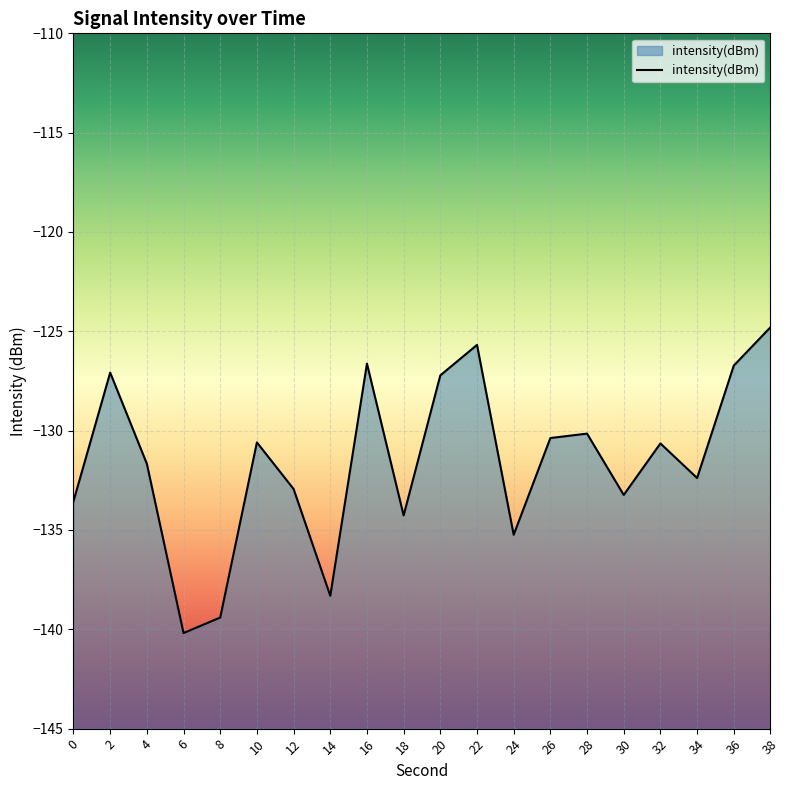

How many data points does each series have?

20